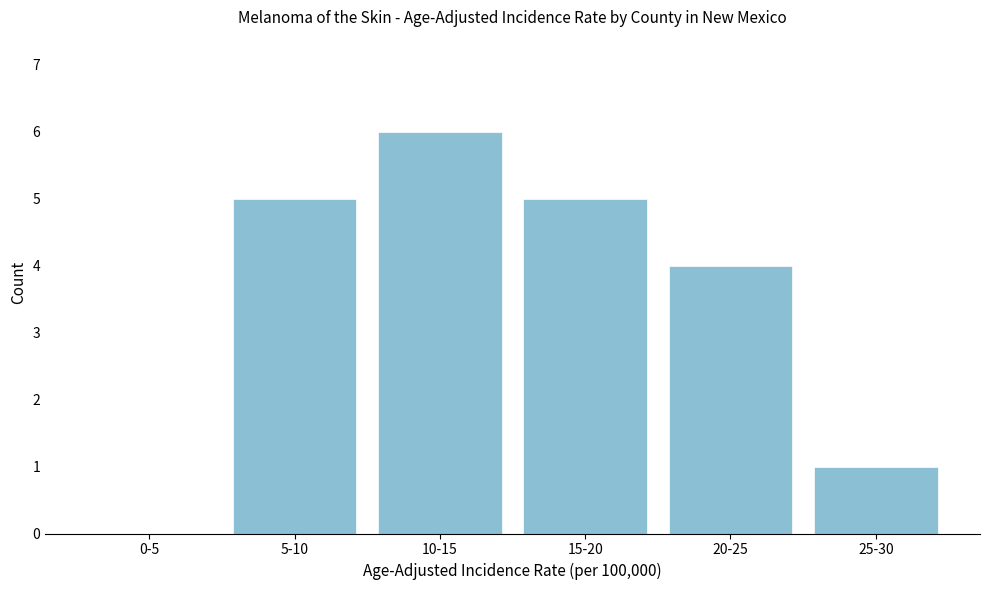

Reading left to right, list all the values displayed in this chart.

0-5=0	5-10=5	10-15=6	15-20=5	20-25=4	25-30=1